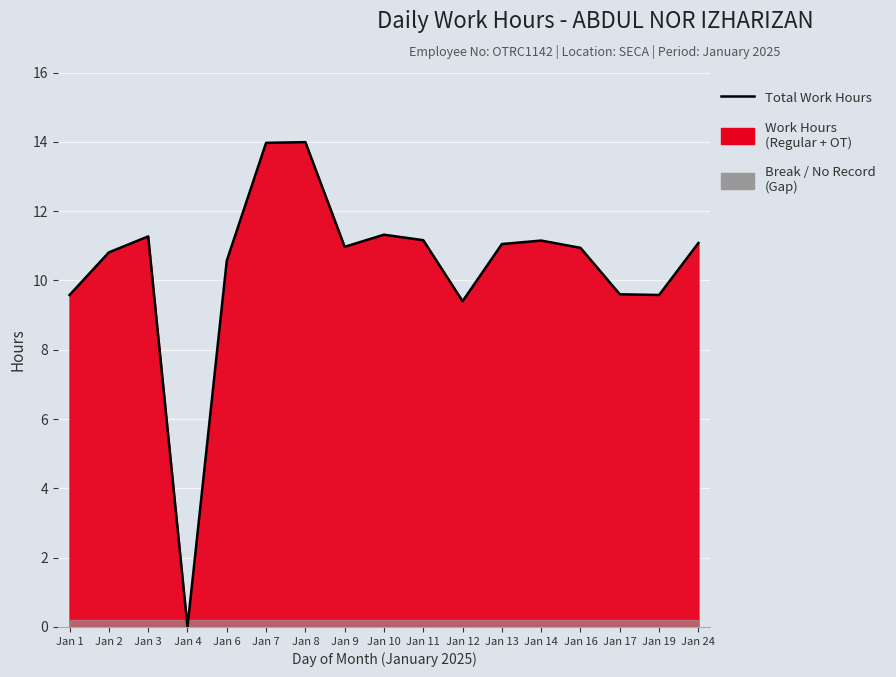

Read the value at Jan 11.

11.2